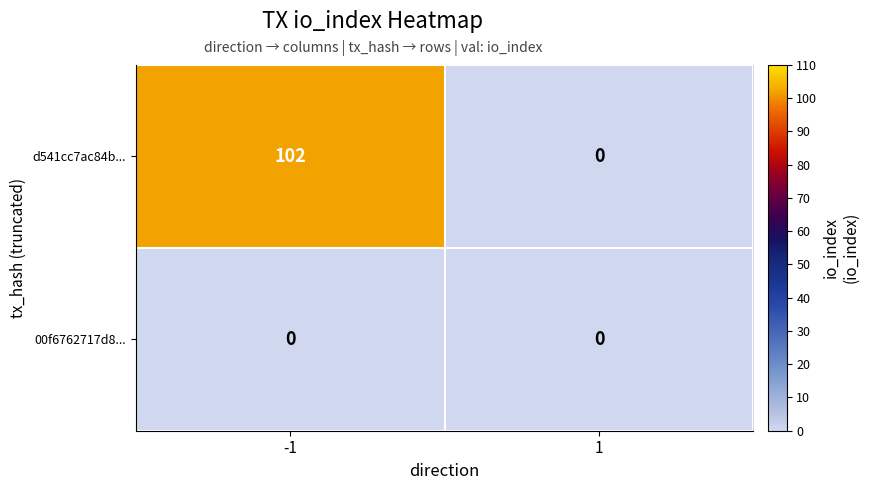

What is the highest value of the d541cc7ac84b... series?

102